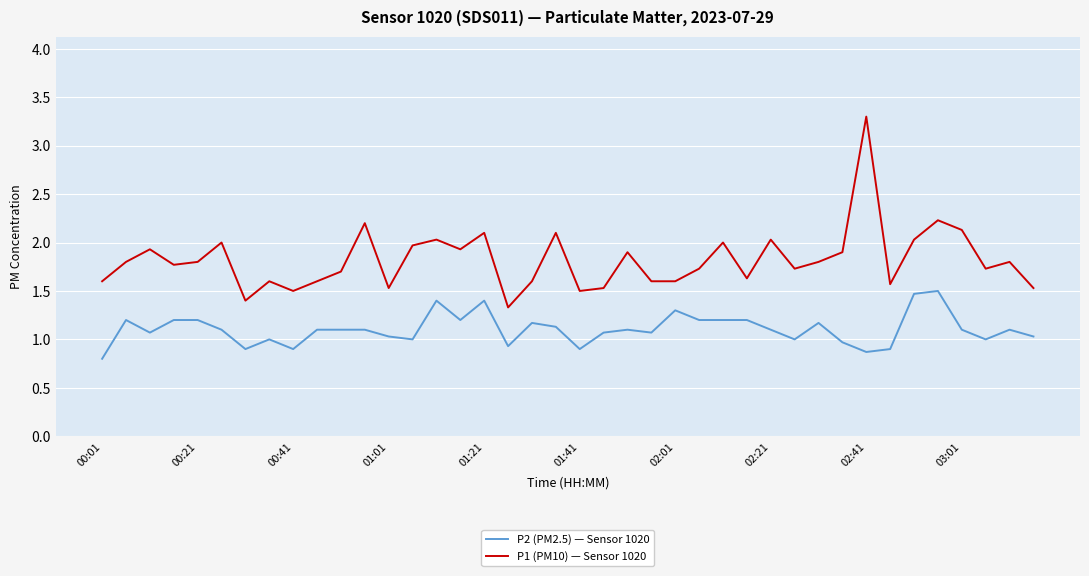

Rank the series by their average value, from highest to lowest.

P1 (PM10) — Sensor 1020, P2 (PM2.5) — Sensor 1020